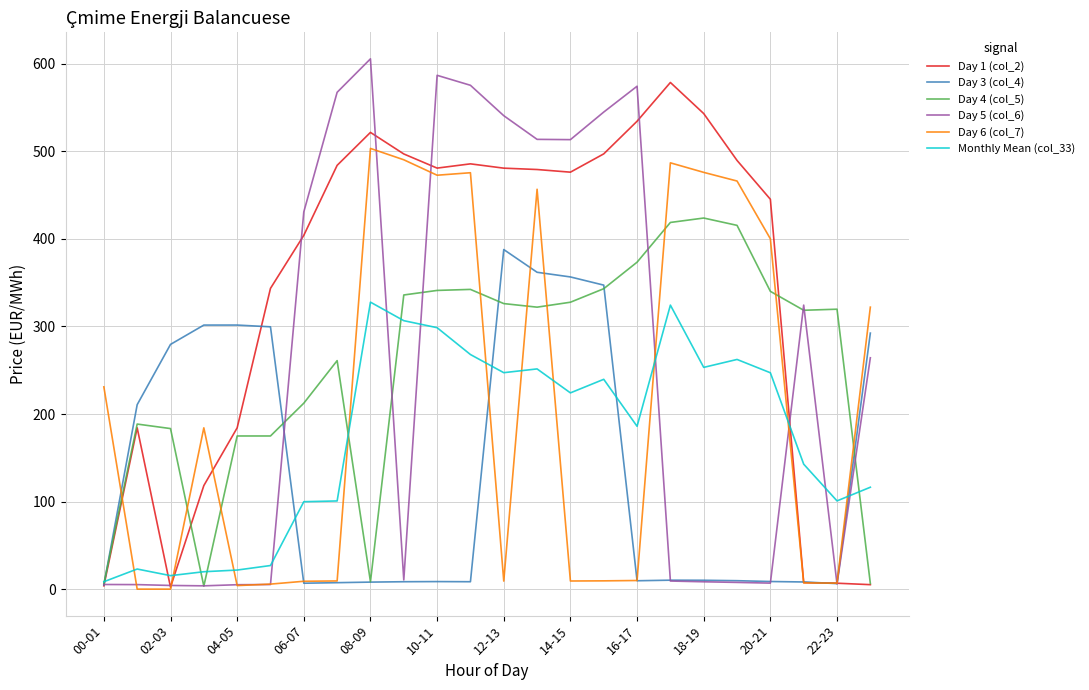

True or false: Day 3 (col_4) and Day 6 (col_7) intersect in this chart.

True